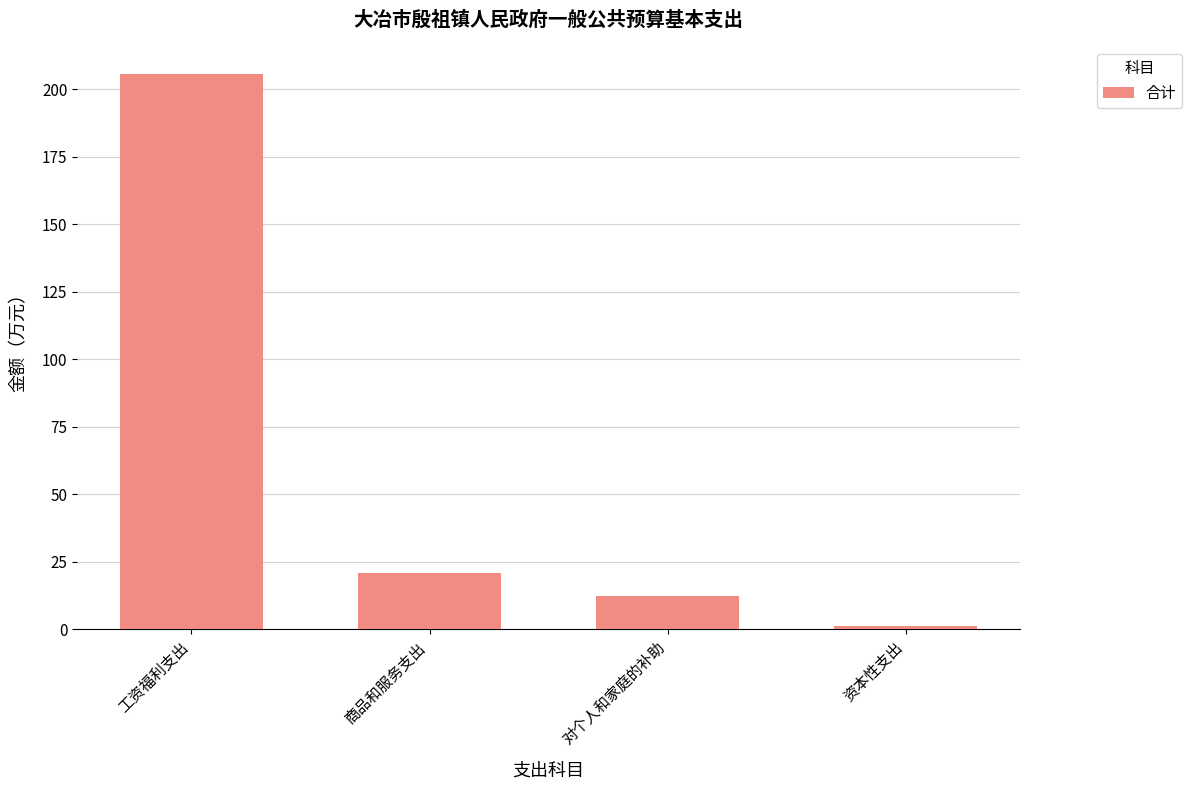

What is the approximate value at 资本性支出?

1.3